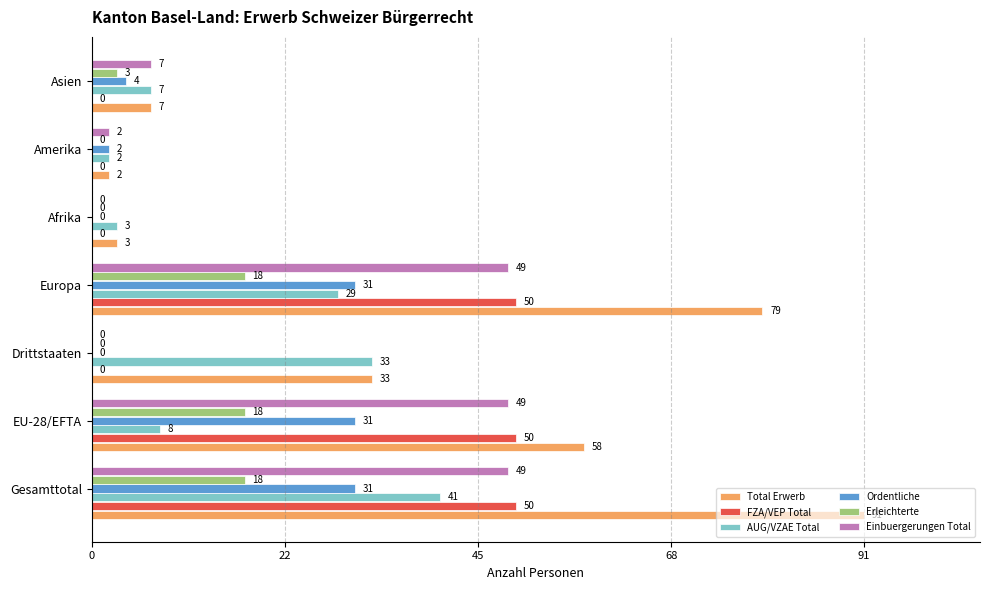

Reading left to right, transcribe all the data shown in this chart.

Total Erwerb: 1.0	0.6	0.4	0.9	0.0	0.0	0.1
FZA/VEP Total: 0.5	0.5	0.0	0.5	0.0	0.0	0.0
AUG/VZAE Total: 0.5	0.1	0.4	0.3	0.0	0.0	0.1
Ordentliche: 0.3	0.3	0.0	0.3	0.0	0.0	0.0
Erleichterte: 0.2	0.2	0.0	0.2	0.0	0.0	0.0
Einbuergerungen Total: 0.5	0.5	0.0	0.5	0.0	0.0	0.1